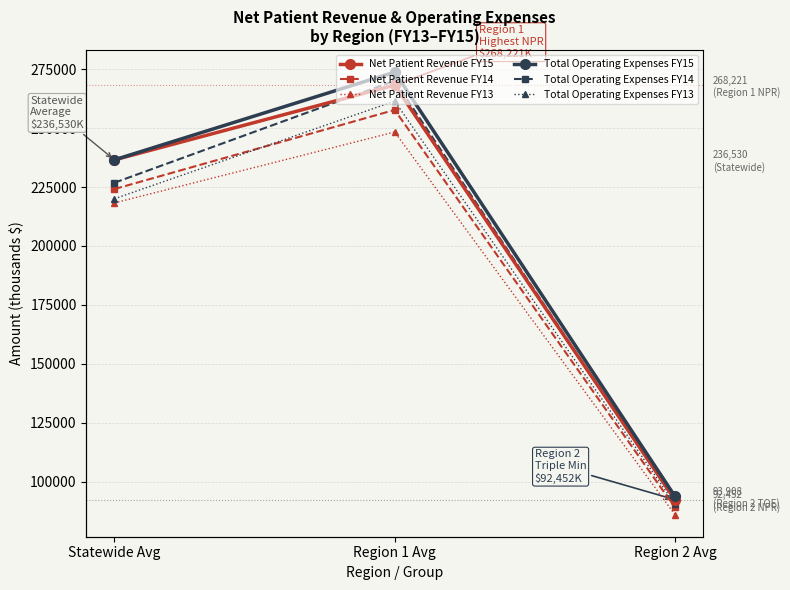

Between Statewide Avg and Region 2 Avg, which series saw the biggest shift?

Net Patient Revenue FY15